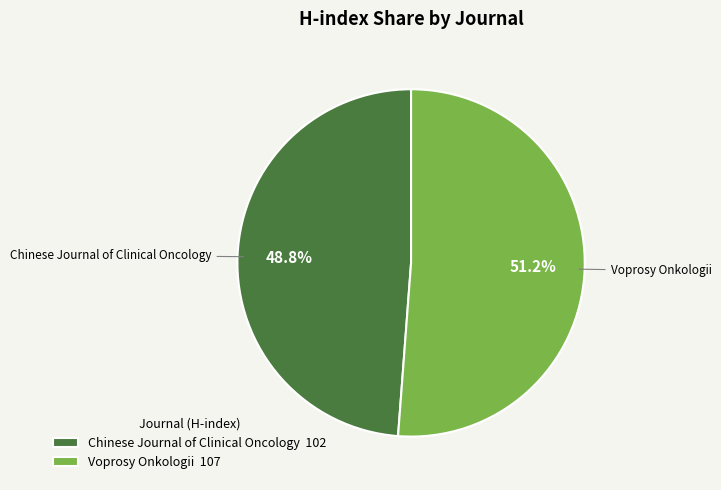

Rank the categories by value from lowest to highest.

Chinese Journal of Clinical Oncology, Voprosy Onkologii